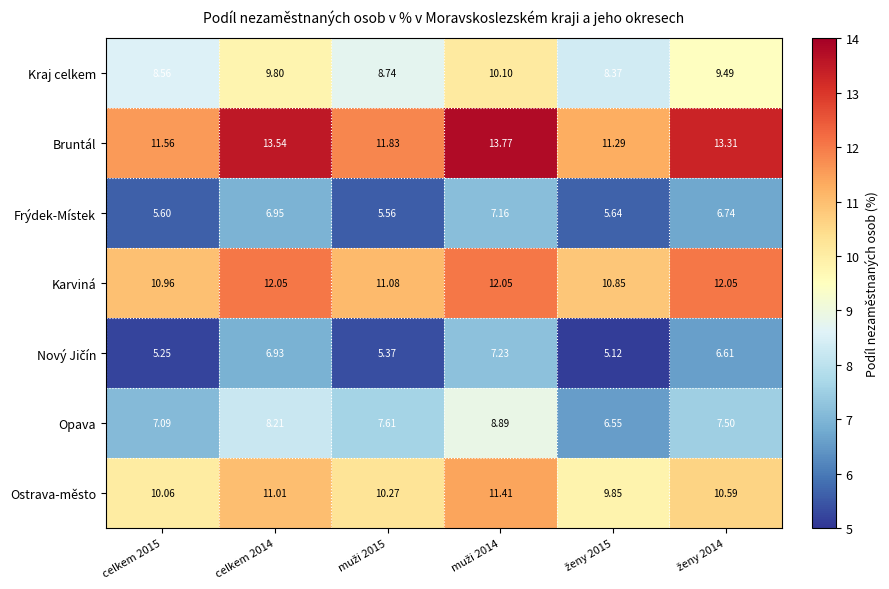

Which series has the largest range (max minus min)?

Bruntál